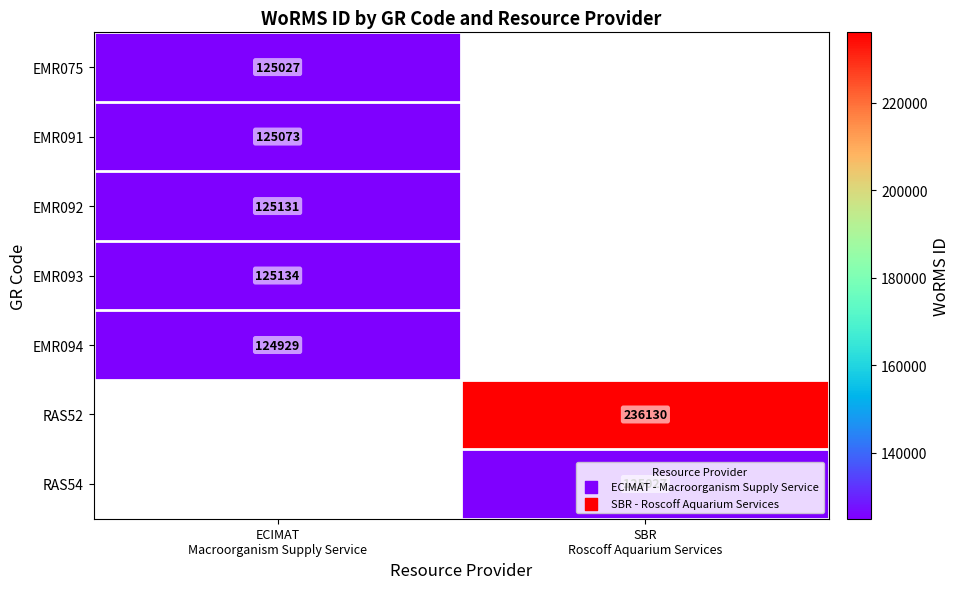

At which category does the chart reach its minimum across all series?

ECIMAT
Macroorganism Supply Service